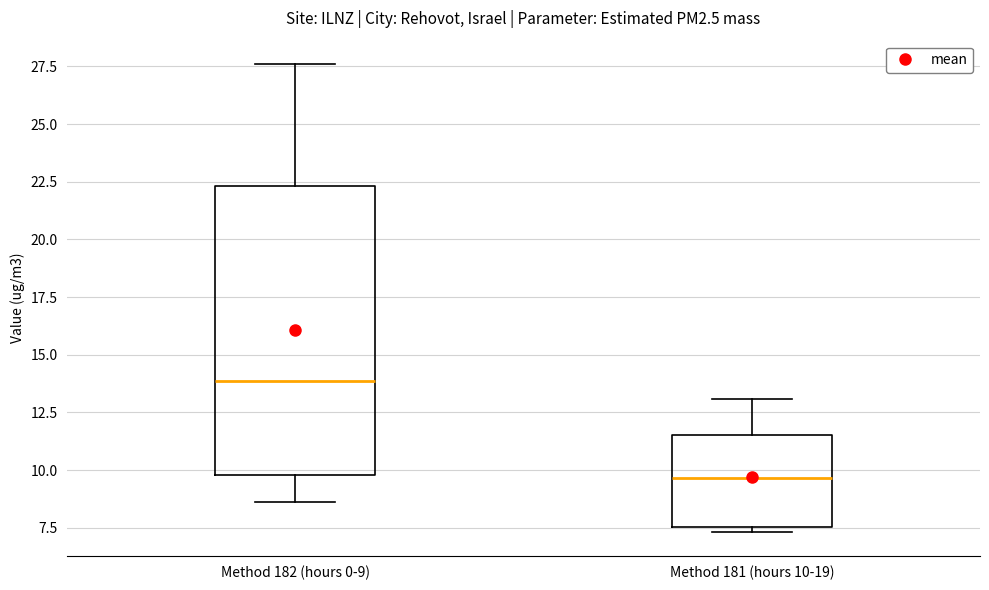

Comparing the boxes themselves (not the whiskers), which one is the tallest?

Method 182 (hours 0-9)